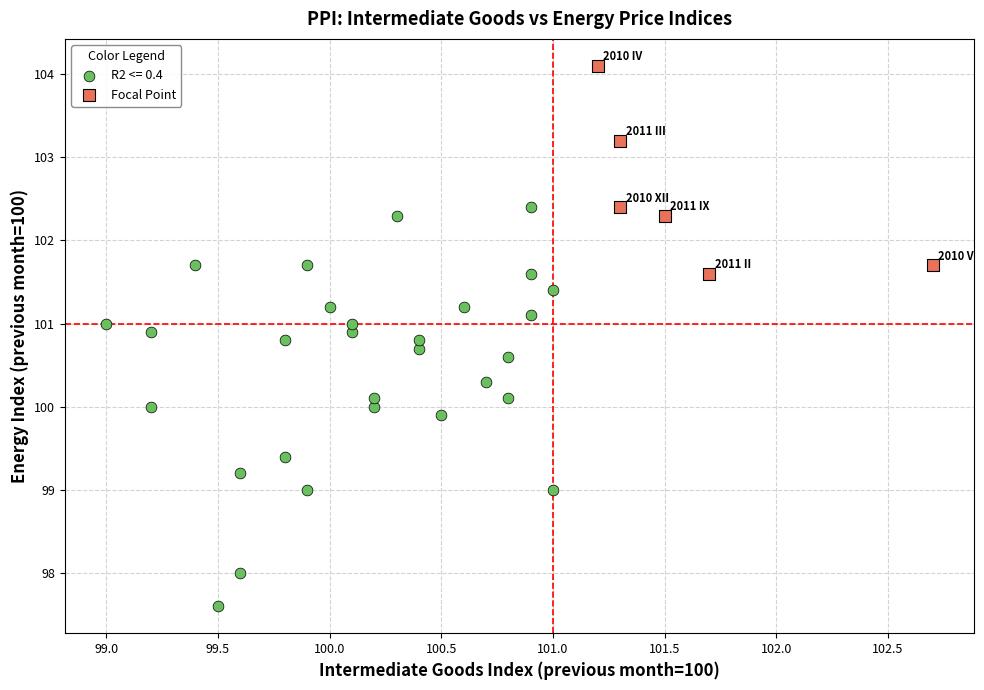

Which series contains the lowest Y value?

R2 <= 0.4